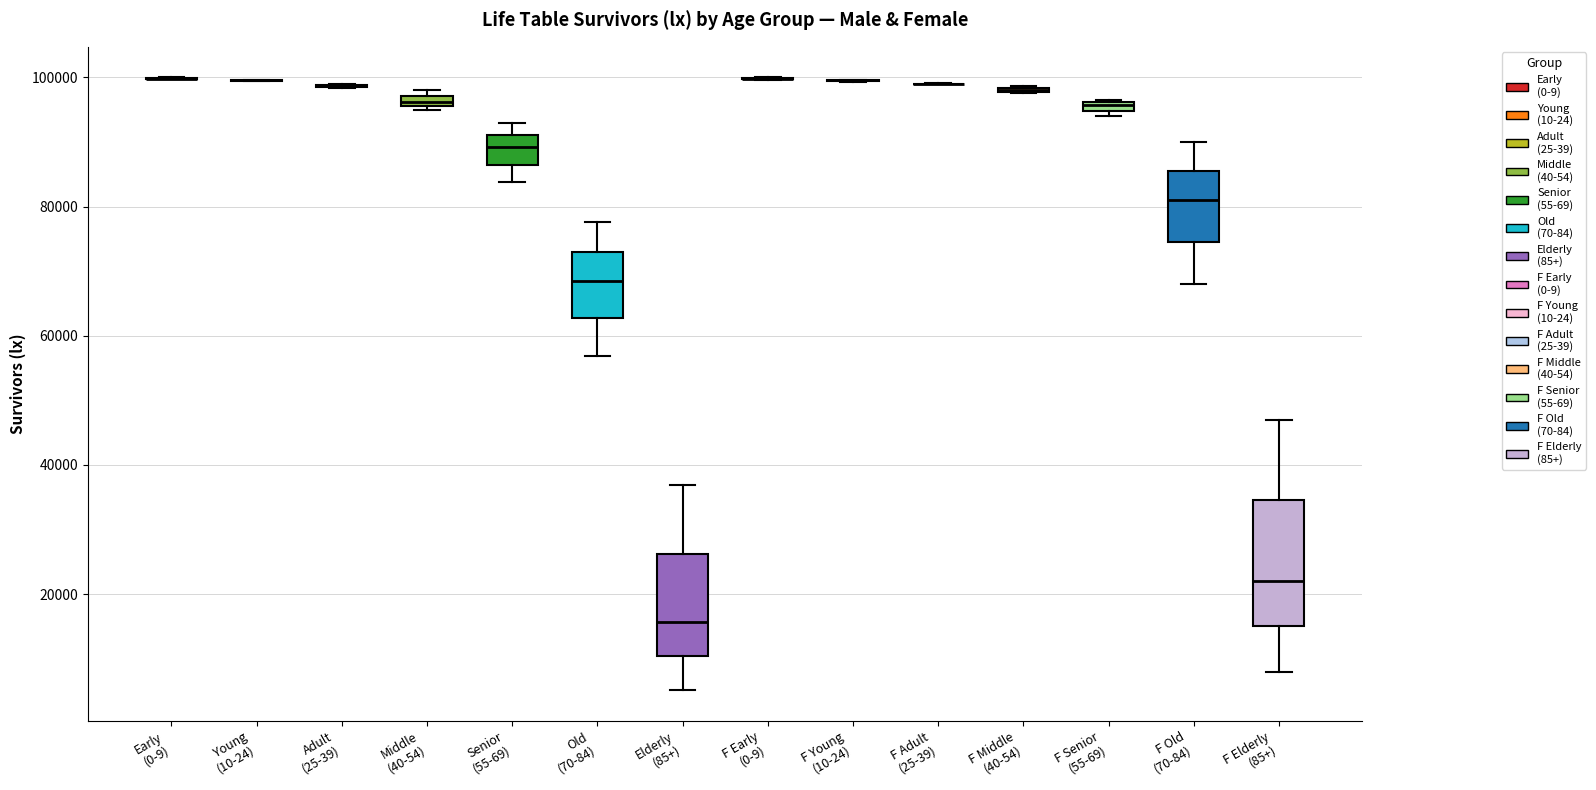

Comparing the boxes themselves (not the whiskers), which one is the tallest?

F Elderly (85+)